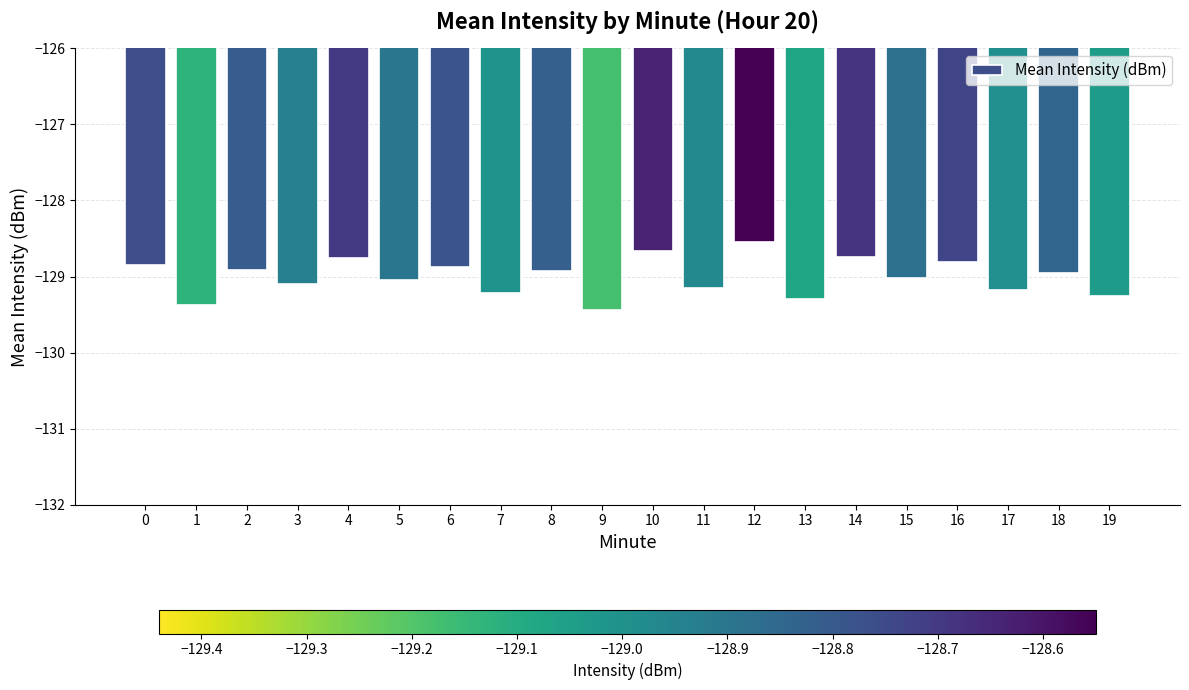

True or false: the data shows -215.7 at 14.

False